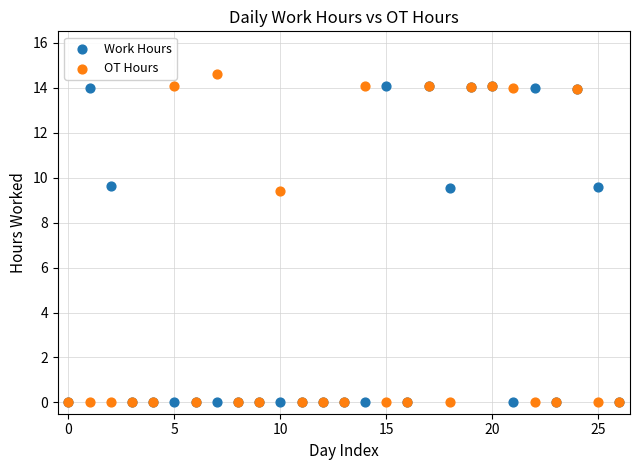

What are all the series names shown in the legend?

Work Hours, OT Hours